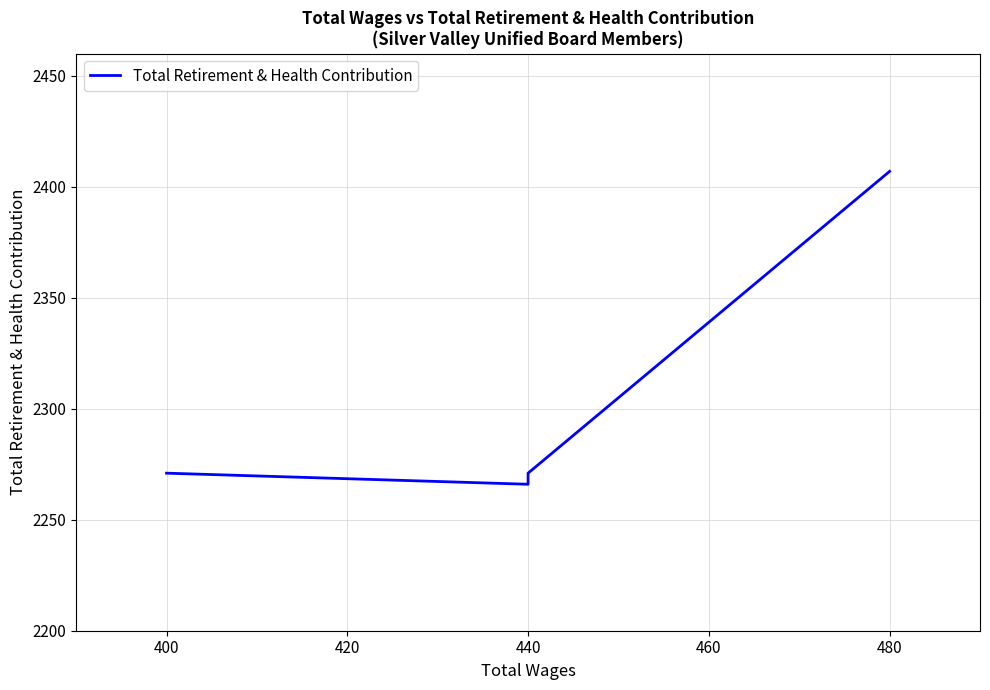

Where does the data first go above 2271?

480